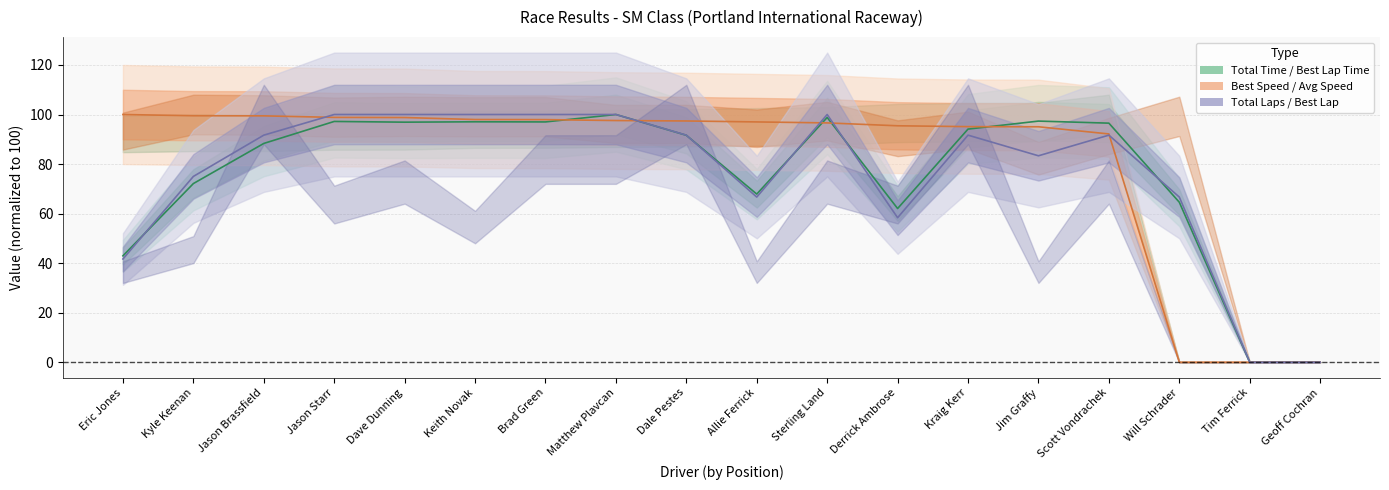

Reading left to right, list all the values displayed in this chart.

Total Time (normalized): Eric Jones=42.9	Kyle Keenan=72.1	Jason Brassfield=88.3	Jason Starr=97.2	Dave Dunning=96.9	Keith Novak=97.1	Brad Green=97.0	Matthew Plavcan=100.0	Dale Pestes=91.6	Allie Ferrick=67.9	Sterling Land=98.8	Derrick Ambrose=62.0	Kraig Kerr=94.1	Jim Graffy=97.3	Scott Vondrachek=96.5	Will Schrader=64.6	Tim Ferrick=0.0	Geoff Cochran=0.0
Best Speed (normalized): Eric Jones=100.0	Kyle Keenan=99.5	Jason Brassfield=99.5	Jason Starr=98.8	Dave Dunning=98.8	Keith Novak=98.0	Brad Green=97.9	Matthew Plavcan=97.6	Dale Pestes=97.4	Allie Ferrick=97.0	Sterling Land=96.6	Derrick Ambrose=95.4	Kraig Kerr=95.1	Jim Graffy=95.0	Scott Vondrachek=92.2	Will Schrader=0.0	Tim Ferrick=0.0	Geoff Cochran=0.0
Total Laps (normalized): Eric Jones=41.7	Kyle Keenan=75.0	Jason Brassfield=91.7	Jason Starr=100.0	Dave Dunning=100.0	Keith Novak=100.0	Brad Green=100.0	Matthew Plavcan=100.0	Dale Pestes=91.7	Allie Ferrick=66.7	Sterling Land=100.0	Derrick Ambrose=58.3	Kraig Kerr=91.7	Jim Graffy=83.3	Scott Vondrachek=91.7	Will Schrader=66.7	Tim Ferrick=0.0	Geoff Cochran=0.0